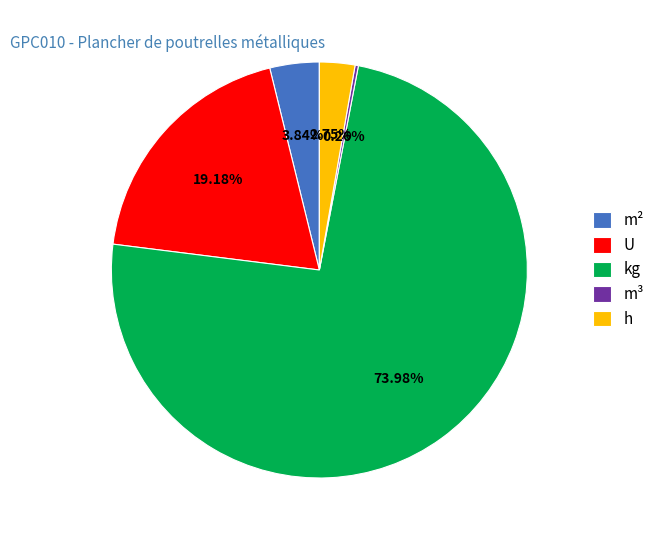

True or false: h accounts for 13% of the total.

False